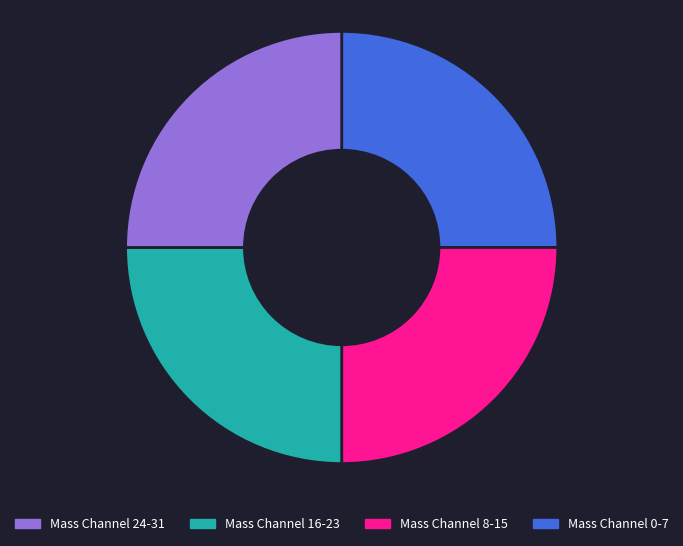

How many segments does this pie chart have?

4